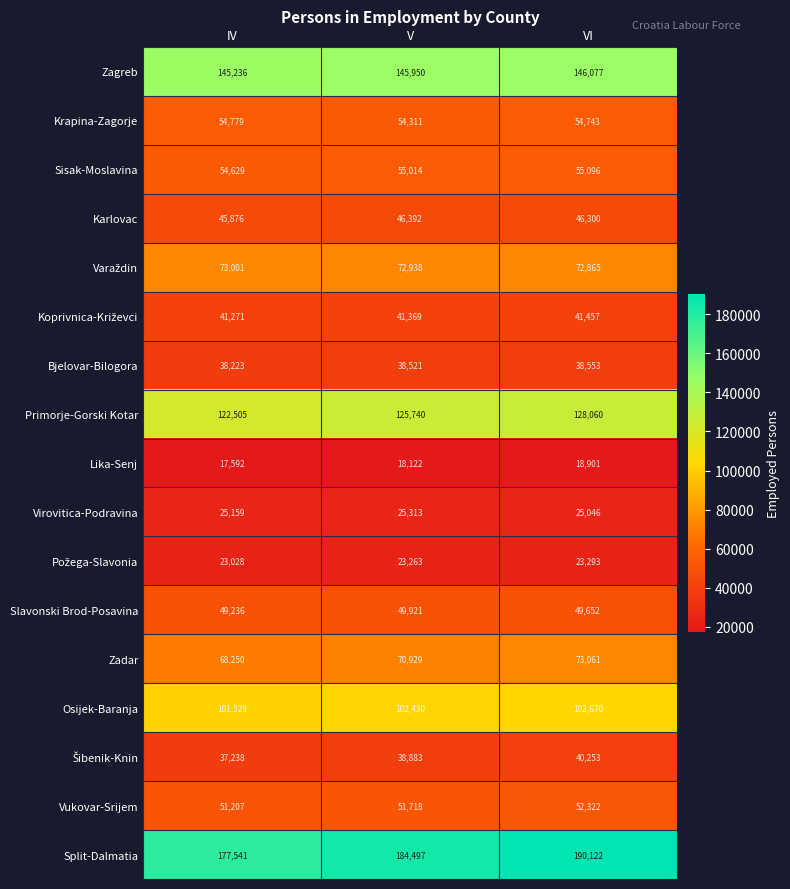

What is the difference between the Primorje-Gorski Kotar values at IV and VI?

5555